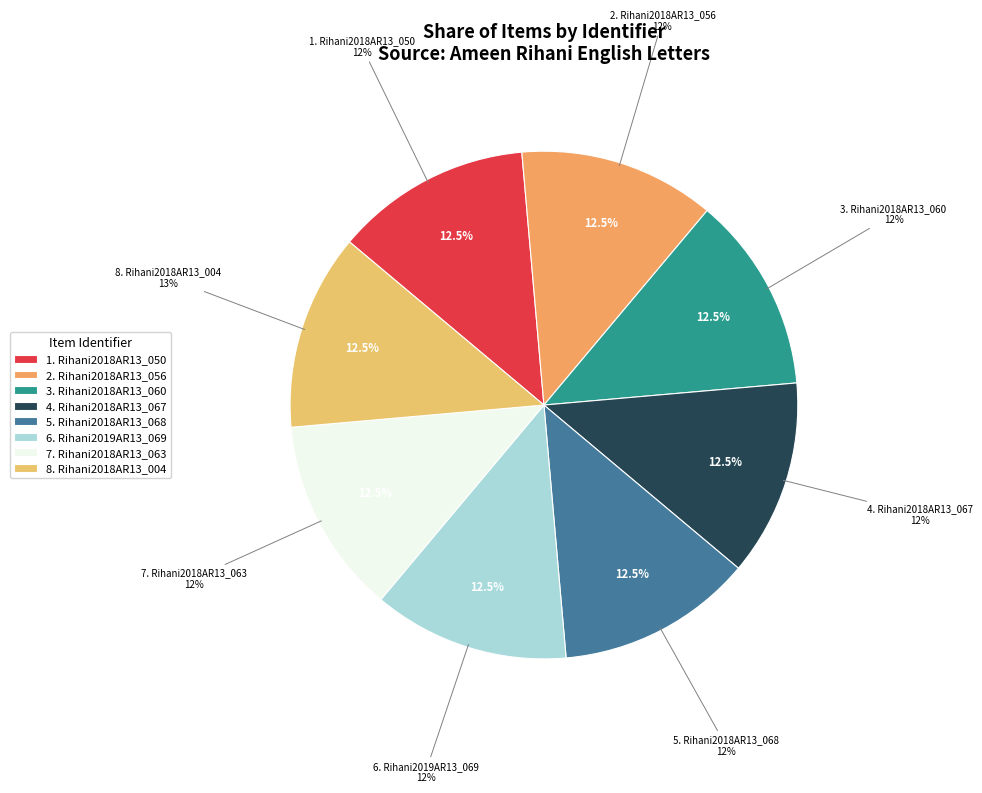

Does Rihani2019AR13_069 represent more than half of the total?

No